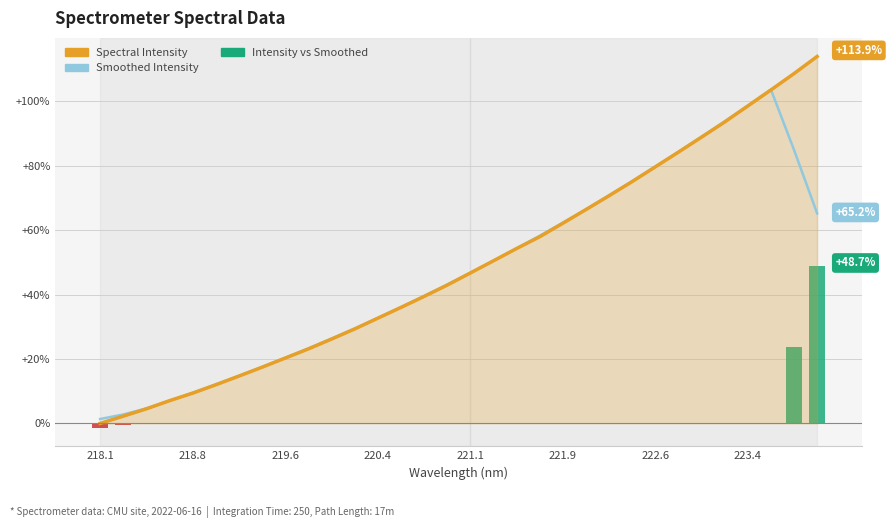

How many values in Intensity vs Smoothed are above zero?

4